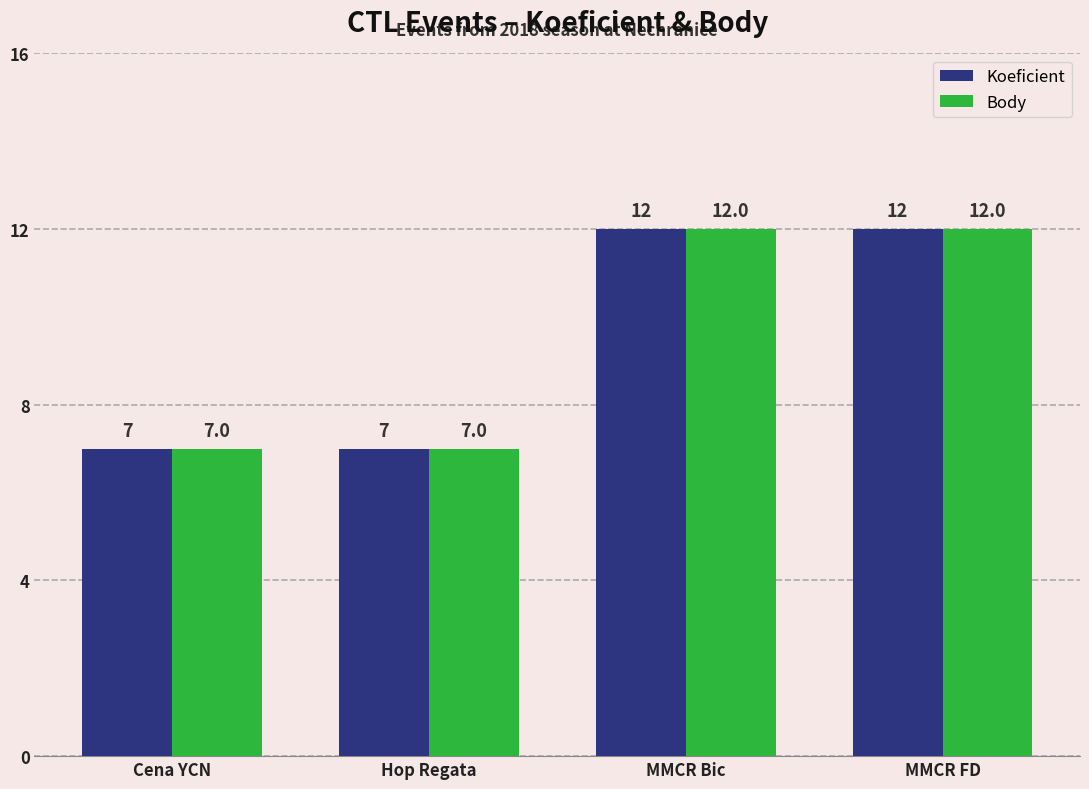

What is the greatest value displayed?

12